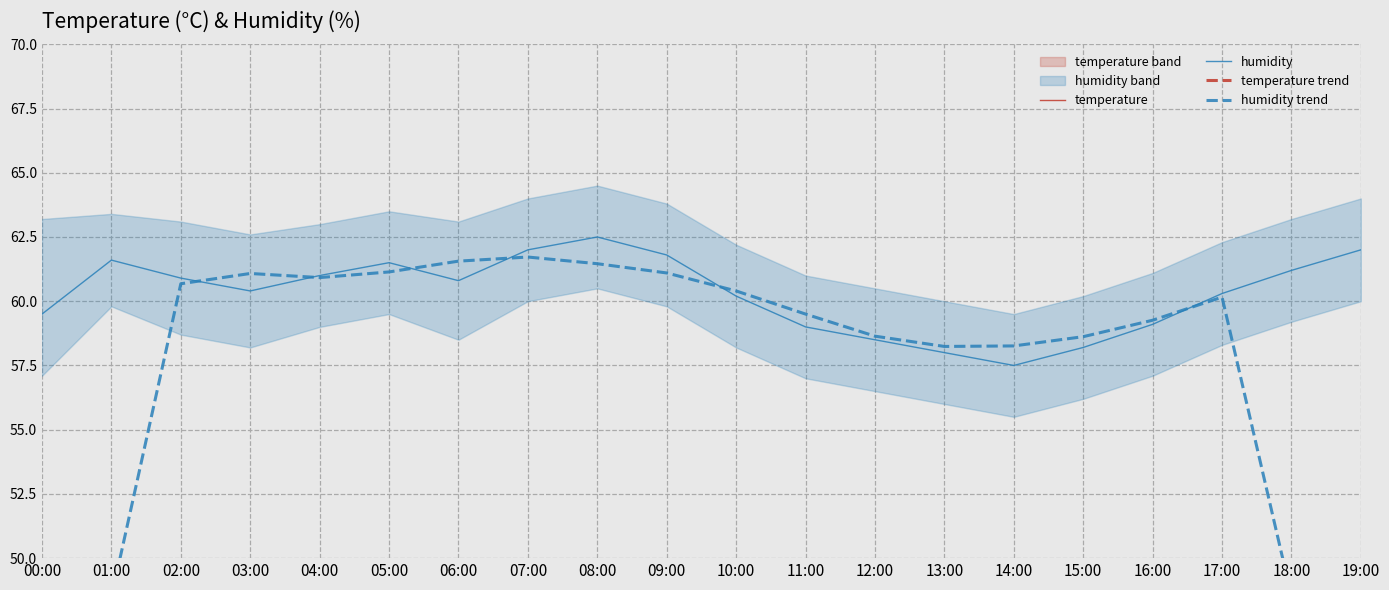

True or false: humidity and temperature trend intersect in this chart.

False